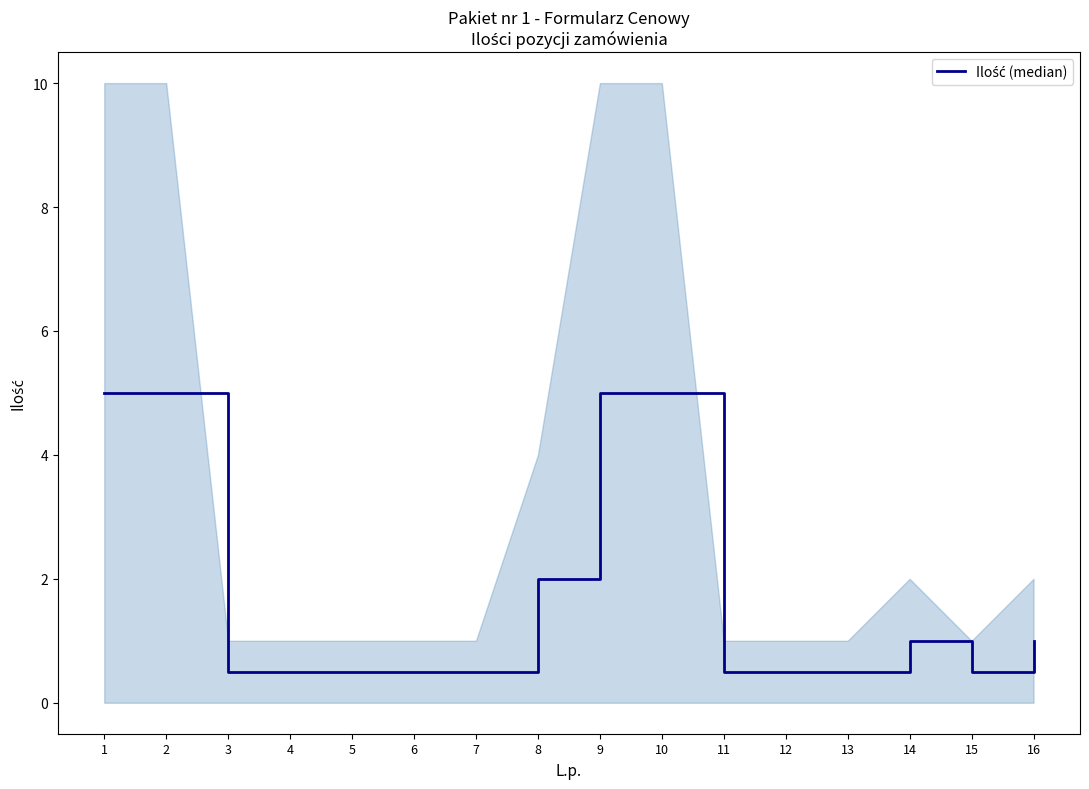

What is the value of the 12th point from the left?

0.5